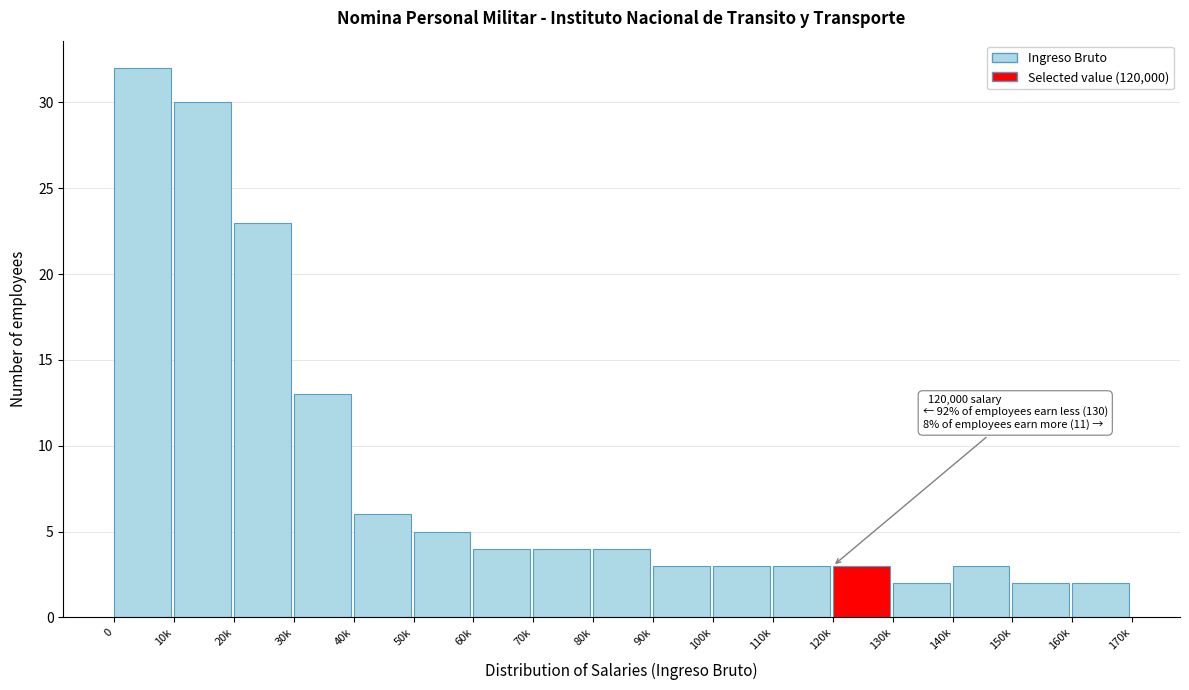

Reading right to left, transcribe all the data shown in this chart.

2	2	3	2	3	3	3	3	4	4	4	5	6	13	23	30	32